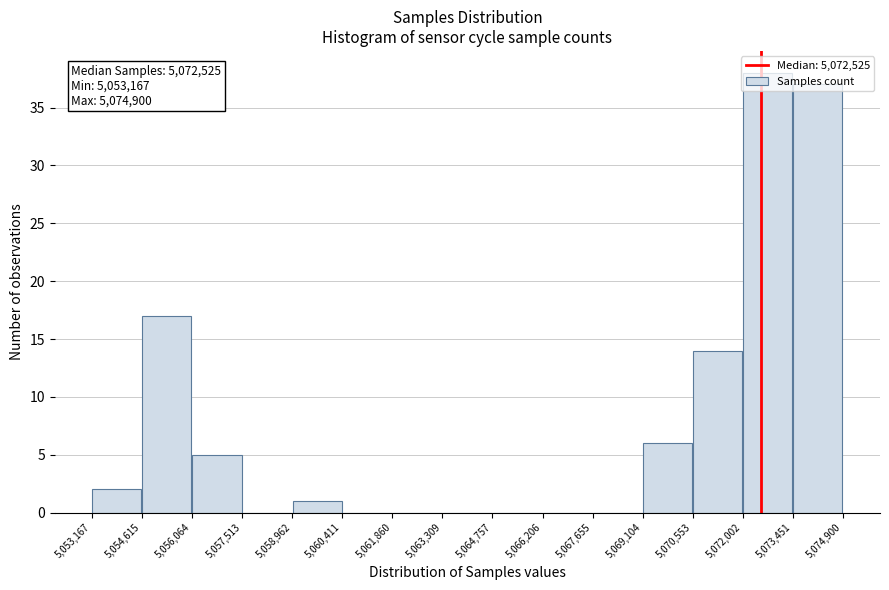

Over which range of the x-axis is the bar tallest?

5,072,002 to 5,073,451